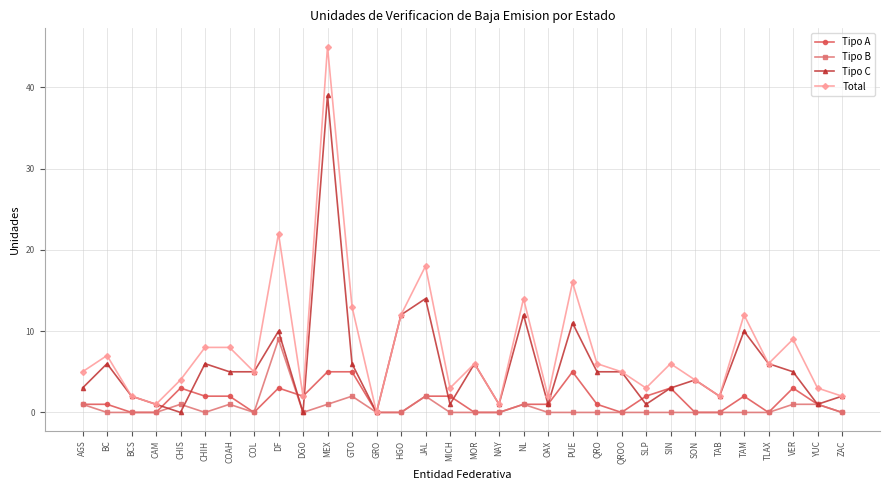

Which series has the widest spread of values?

Total